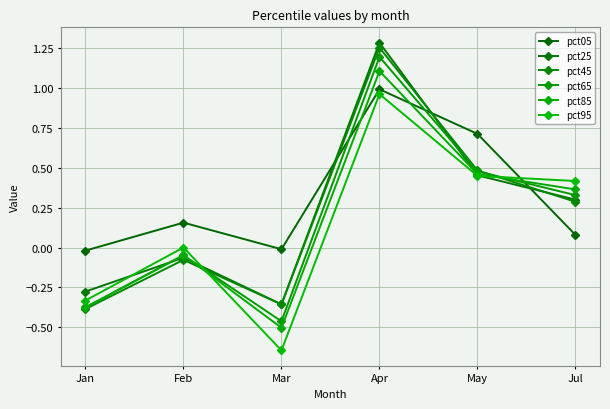

At which category is the sum across all series the highest?

Apr